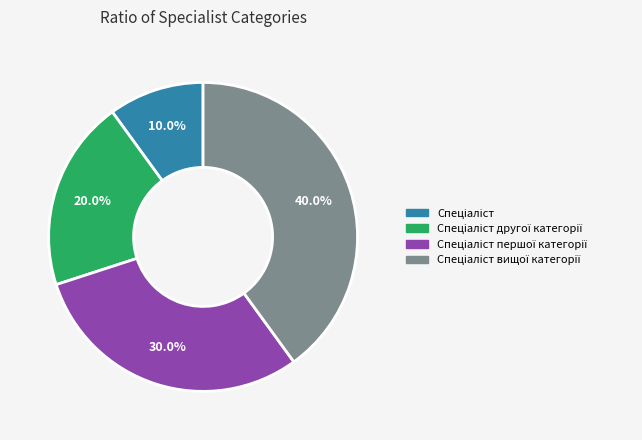

To the nearest percent, what is the difference between the largest and smallest slice percentages?

30%